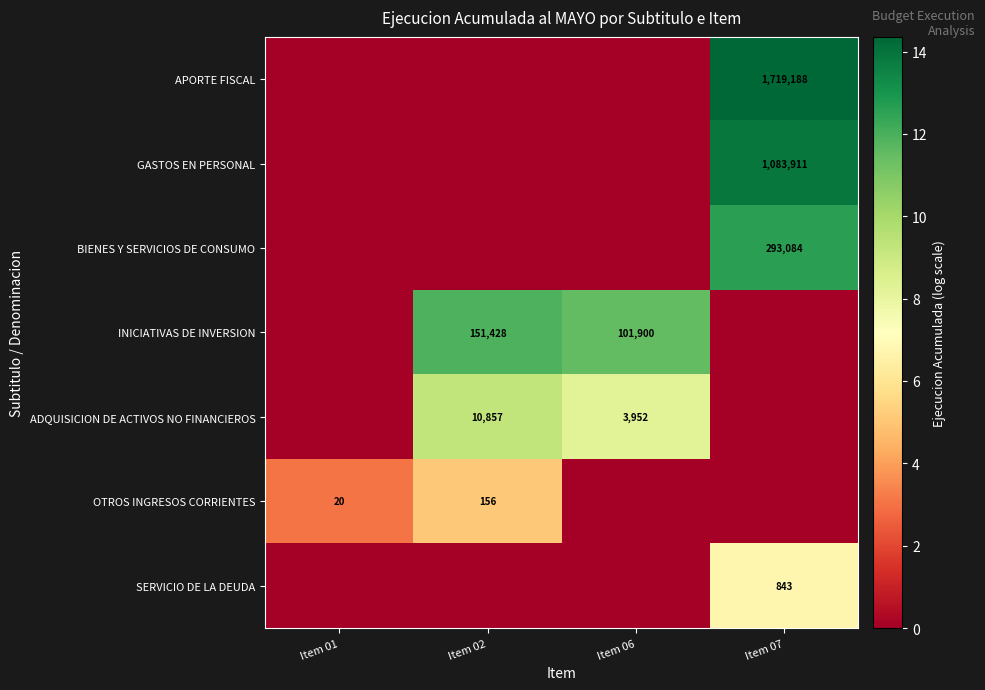

True or false: ADQUISICION DE ACTIVOS NO FINANCIEROS has a value of 1713 at Item 06.

False